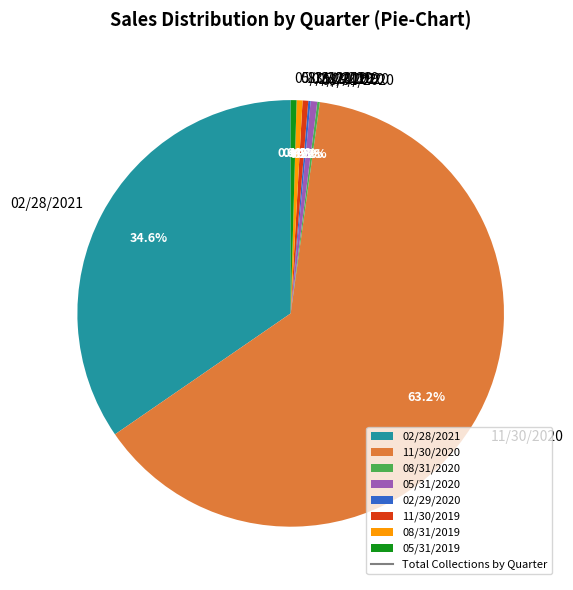

Which slice is the largest?

11/30/2020